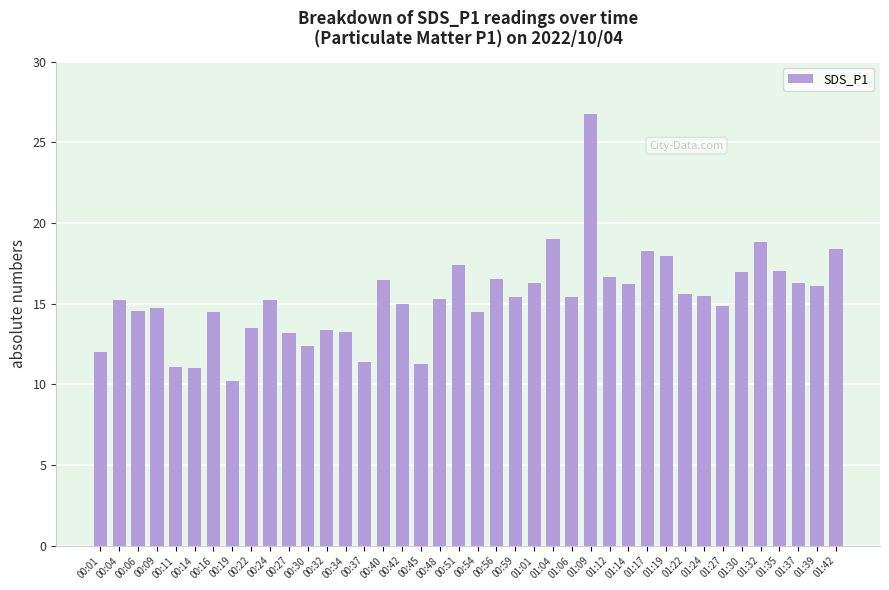

What is the ratio of the value at 00:06 to the value at 01:35?

0.9